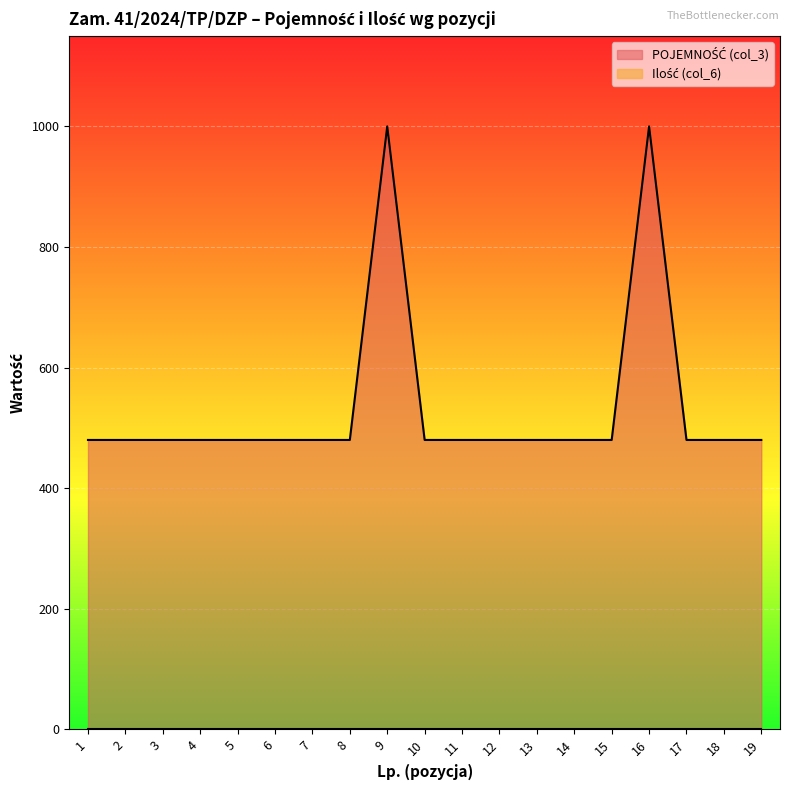

Reading left to right, list all the values displayed in this chart.

480	480	480	480	480	480	480	480	1000	480	480	480	480	480	480	1000	480	480	480